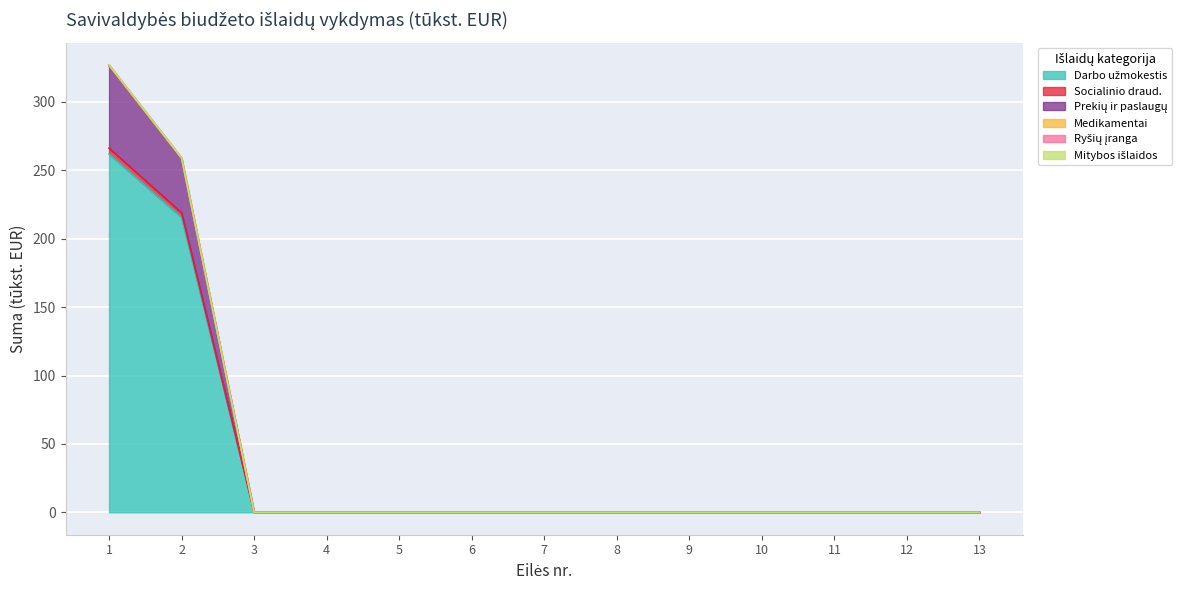

Is it true that Darbo užmokestis equals -148.4 at 8?

False